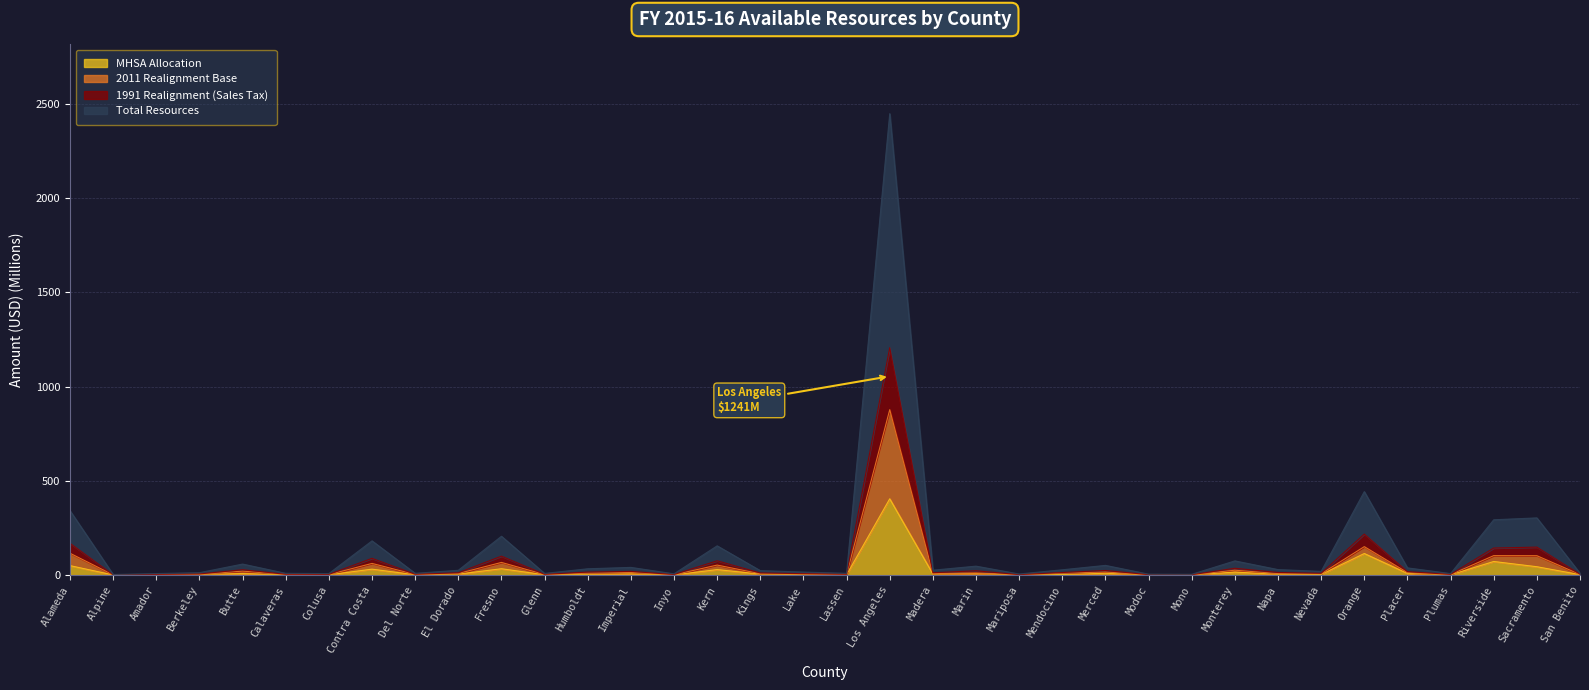

What is the difference between the 2011 Realignment Base values at Monterey and Modoc?

24.3